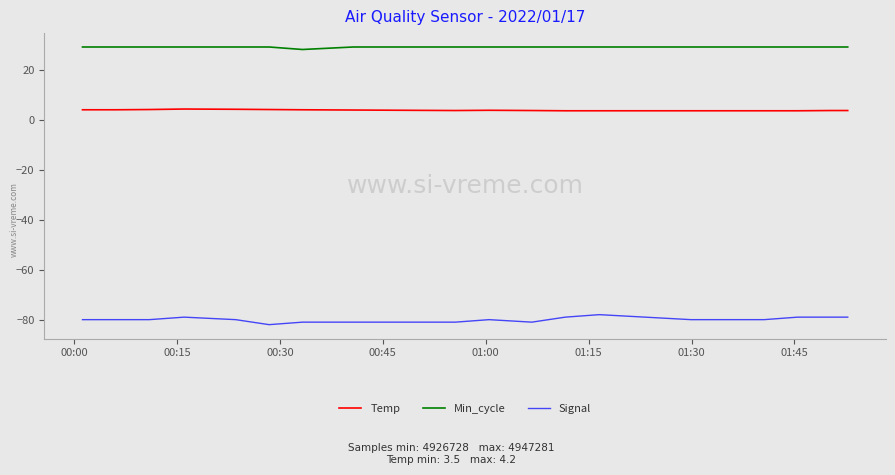

Which series has the largest total across all categories?

Min_cycle